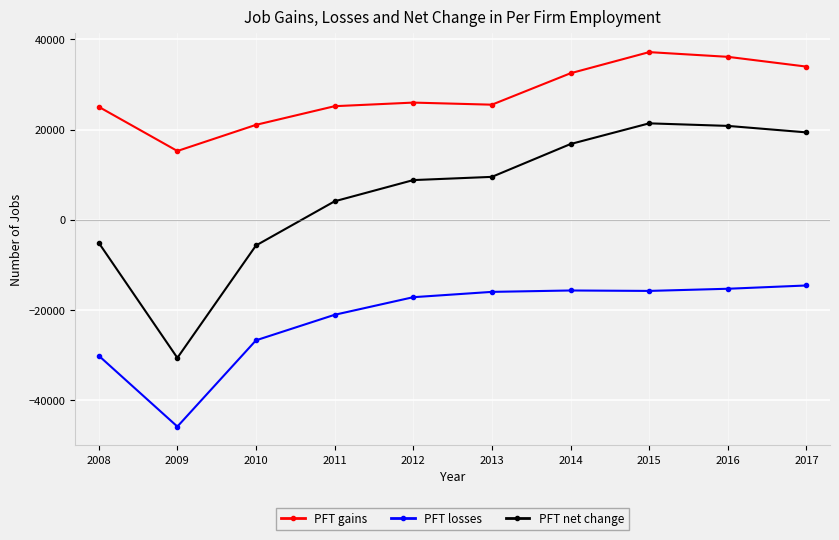

The PFT gains series shows 29492 at 2010. True or false?

False